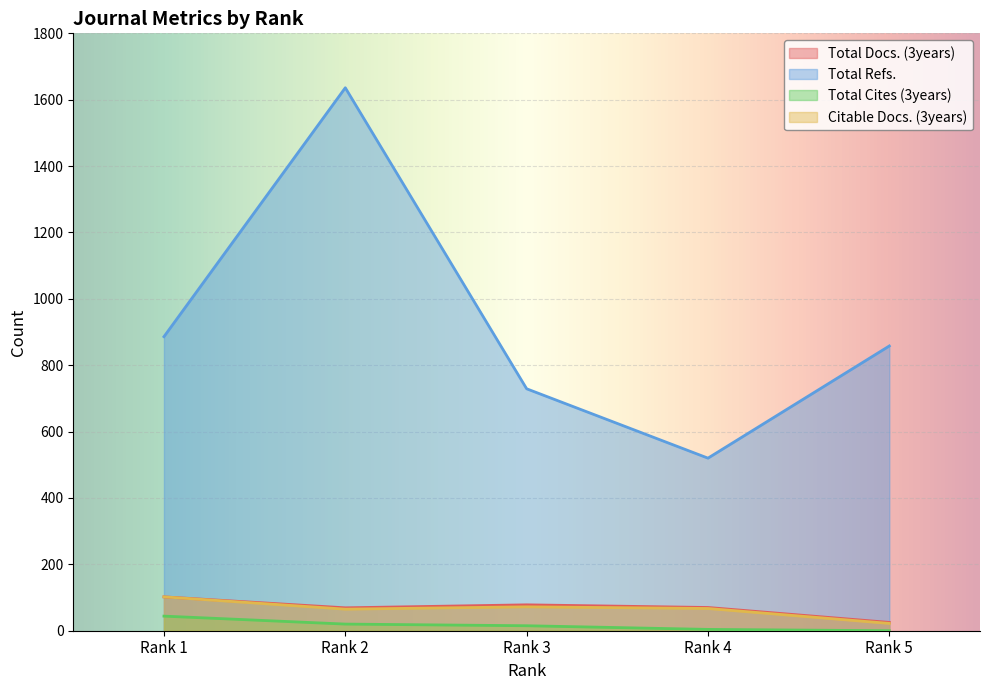

List the labels in order of Citable Docs. (3years) value, smallest first.

Rank 5, Rank 2, Rank 4, Rank 3, Rank 1